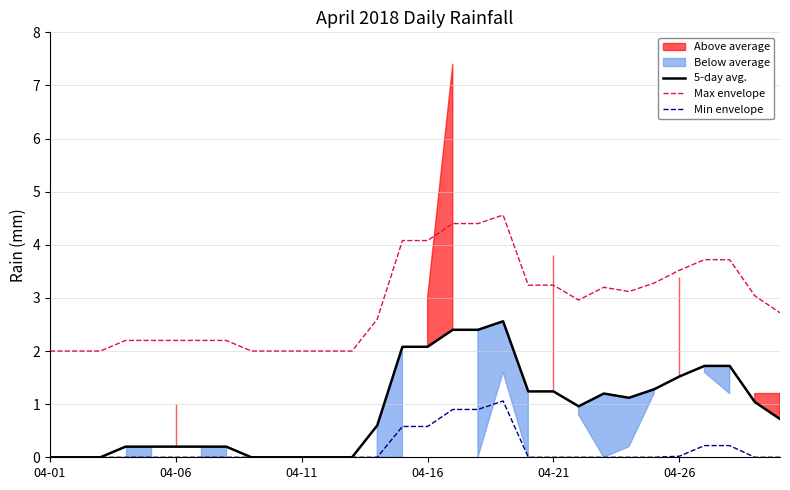

Does the chart display data point markers on the line(s)?

No